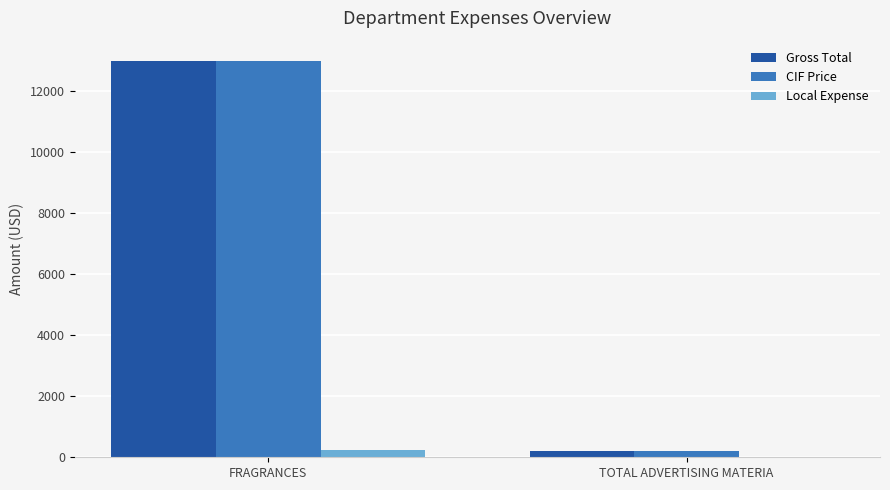

At which label does CIF Price first exceed 12986?

FRAGRANCES